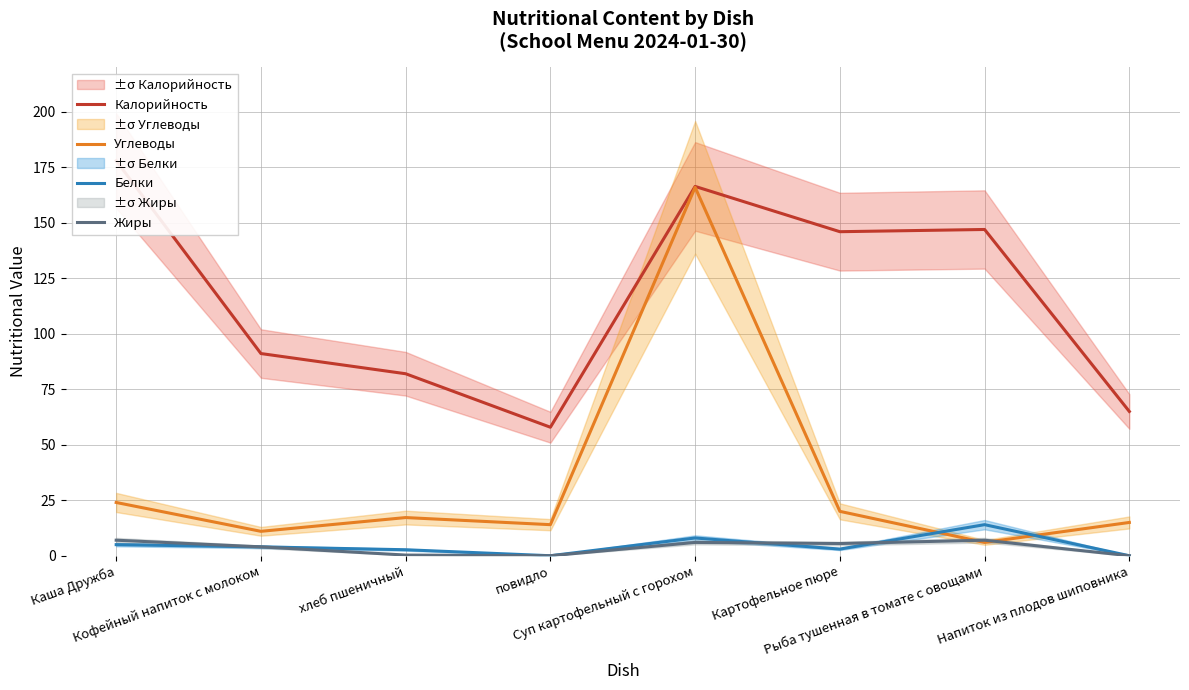

What is the spread (max minus min) of values at Суп картофельный с горохом?

160.4